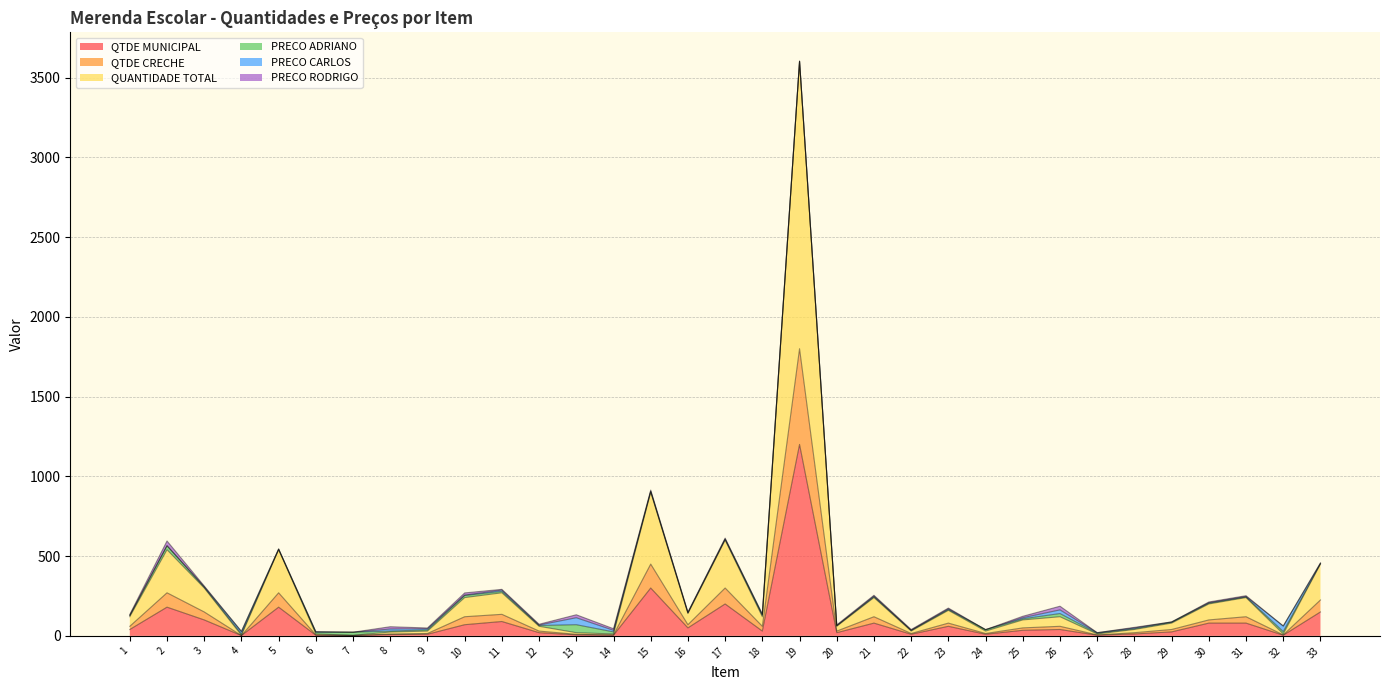

Where does the QTDE MUNICIPAL series first go above 35?

1